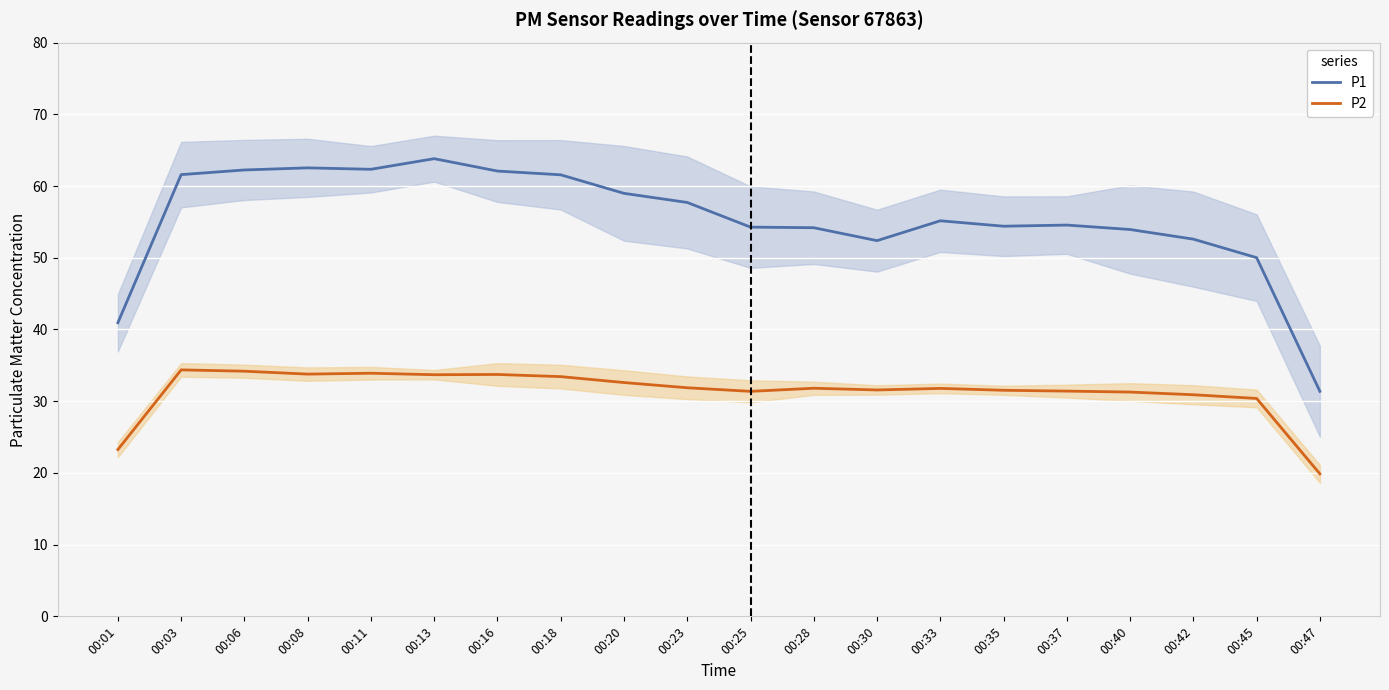

What is the highest value of the P1 series?

63.8